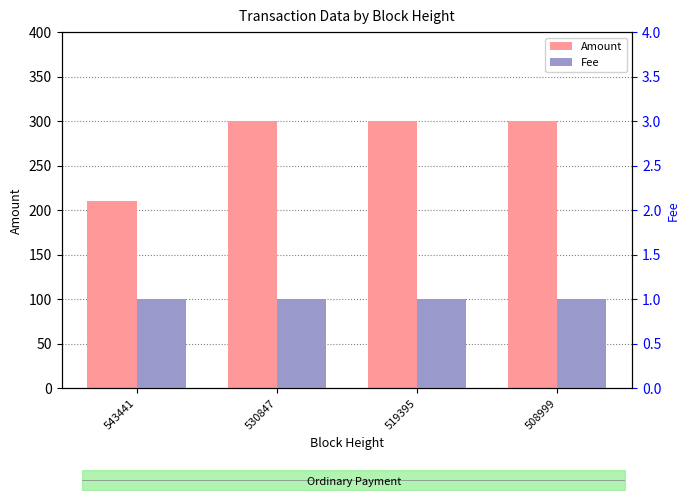

Reading right to left, transcribe all the data shown in this chart.

Amount: 300	300	300	210
Fee: 1	1	1	1